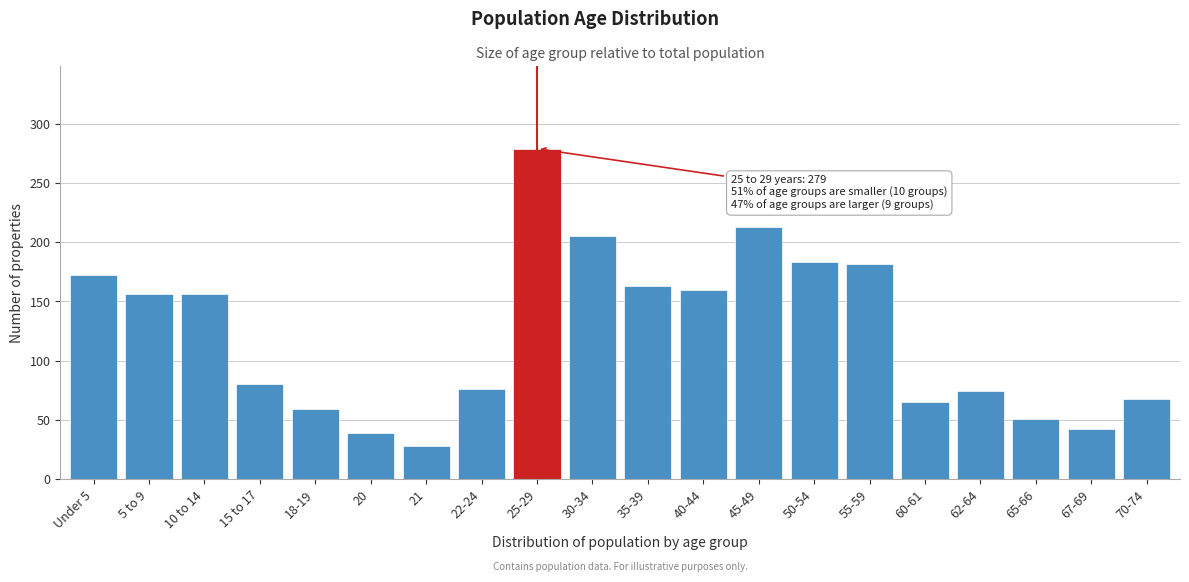

What is the average value?

123